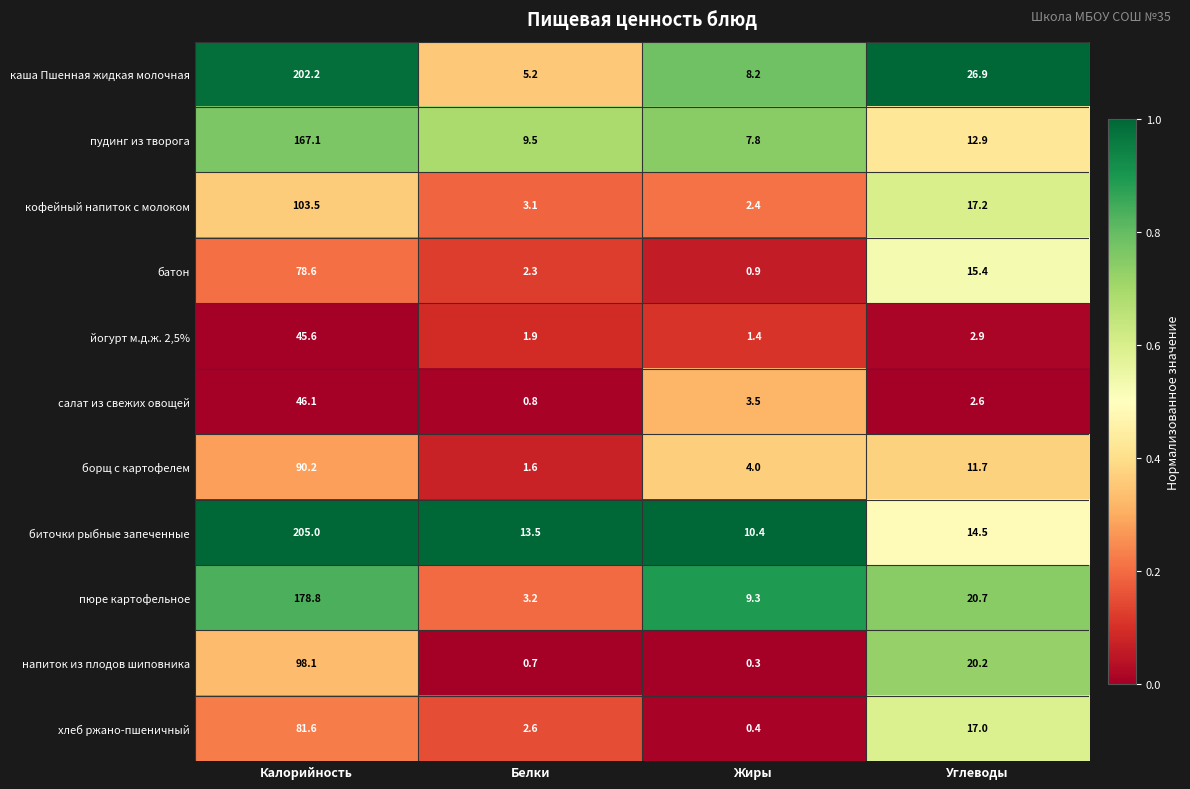

What is the difference between the maximum and minimum values in the биточки рыбные запеченные series?

194.6